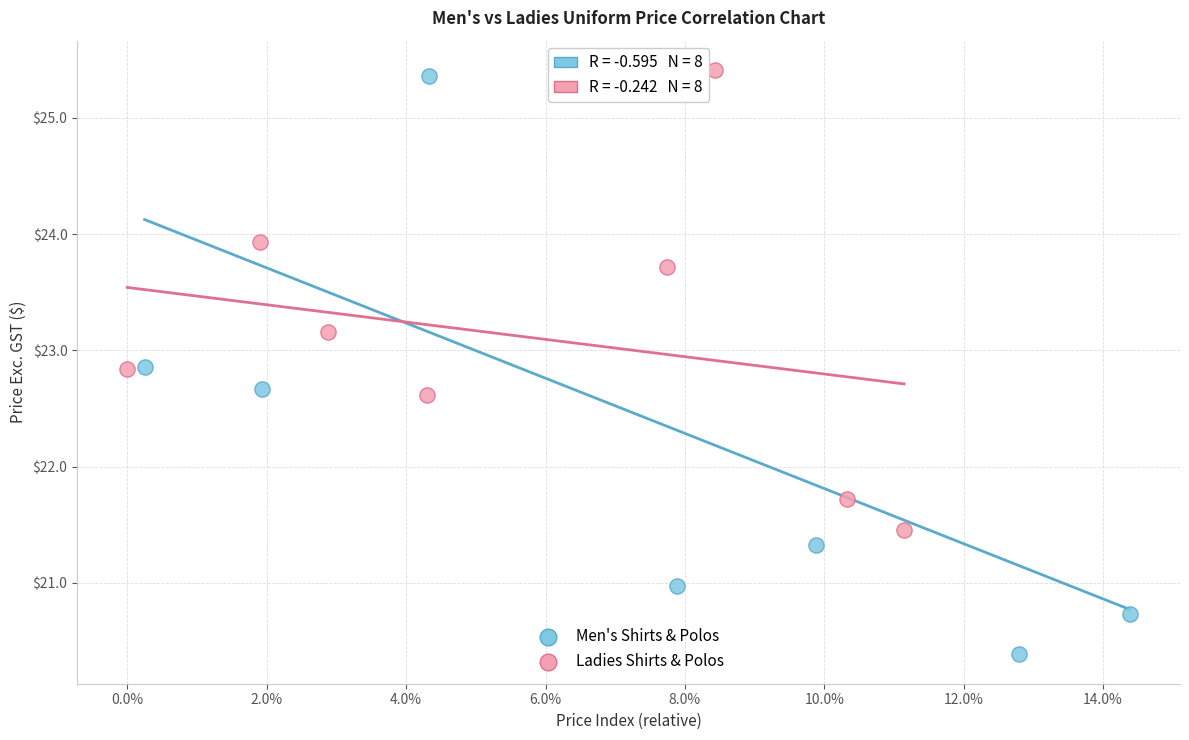

What are all the series names shown in the legend?

Men's Shirts & Polos, Ladies Shirts & Polos